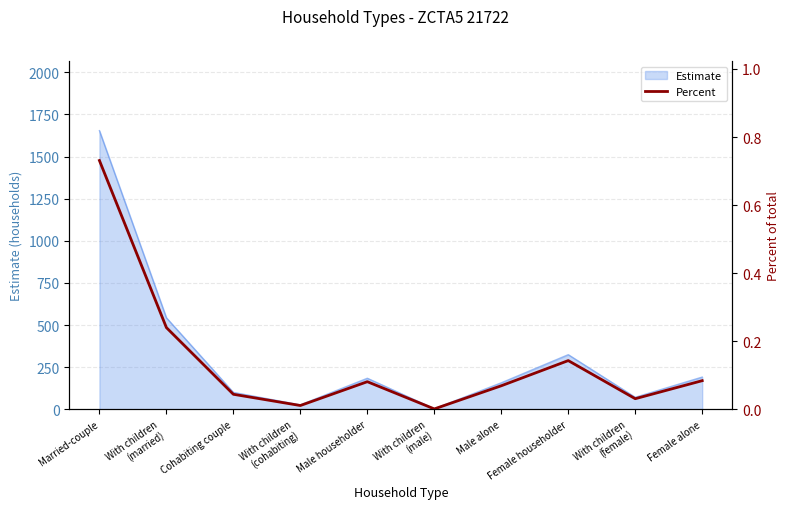

List the labels in order of value, largest first.

Married-couple, With children
(married), Female householder, Female alone, Male householder, Male alone, Cohabiting couple, With children
(female), With children
(cohabiting), With children
(male)